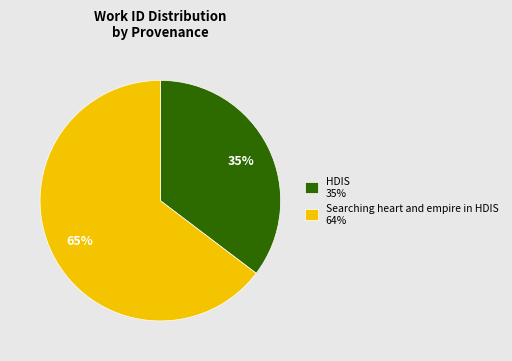

Count the number of slices in the pie.

2